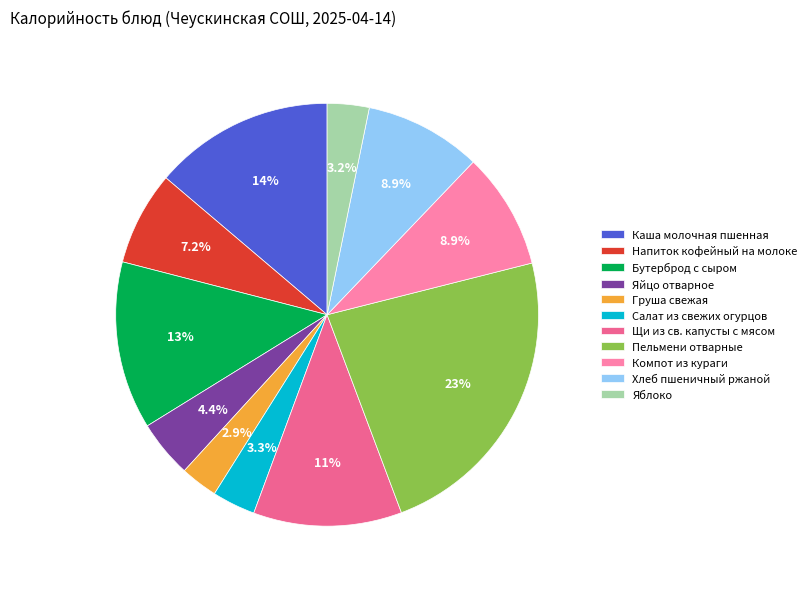

To the nearest percent, what is the difference between the largest and smallest slice percentages?

20%